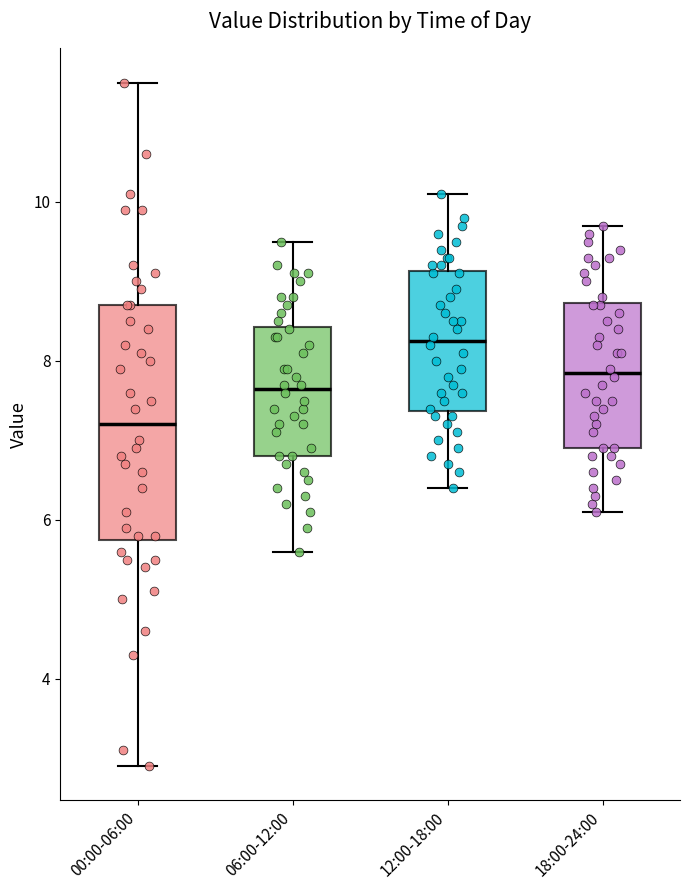

Where does the median line of the box for 12:00-18:00 sit on the y-axis? The values are not printed on the chart, so give them approximately, as read against the axis.

8.2